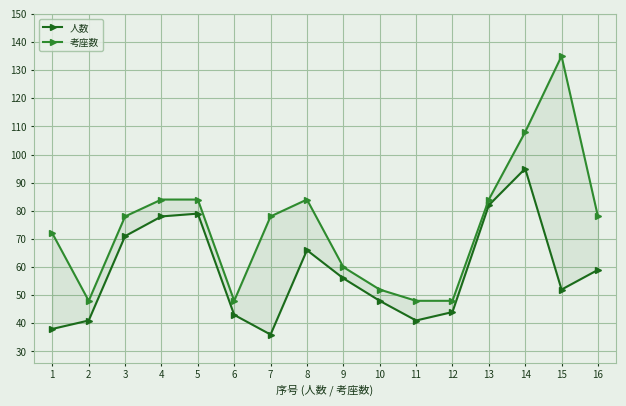

In 考座数, how many points are higher than both neighbors (excluding endpoints)?

2